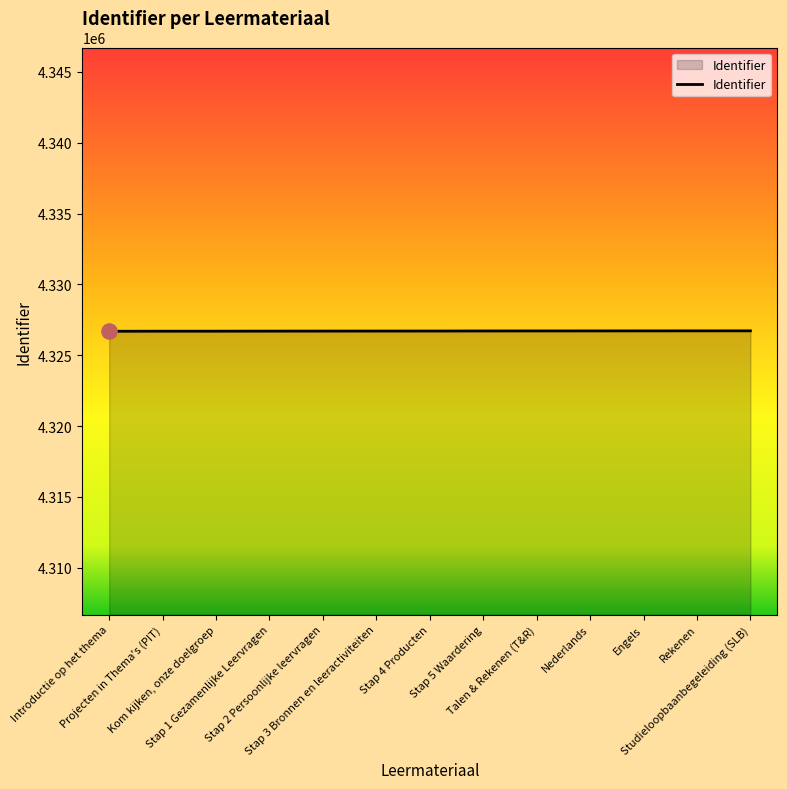

Approximately how many times larger is the value at Studieloopbaanbegeleiding (SLB) compared to Kom kijken, onze doelgroep?

1.0